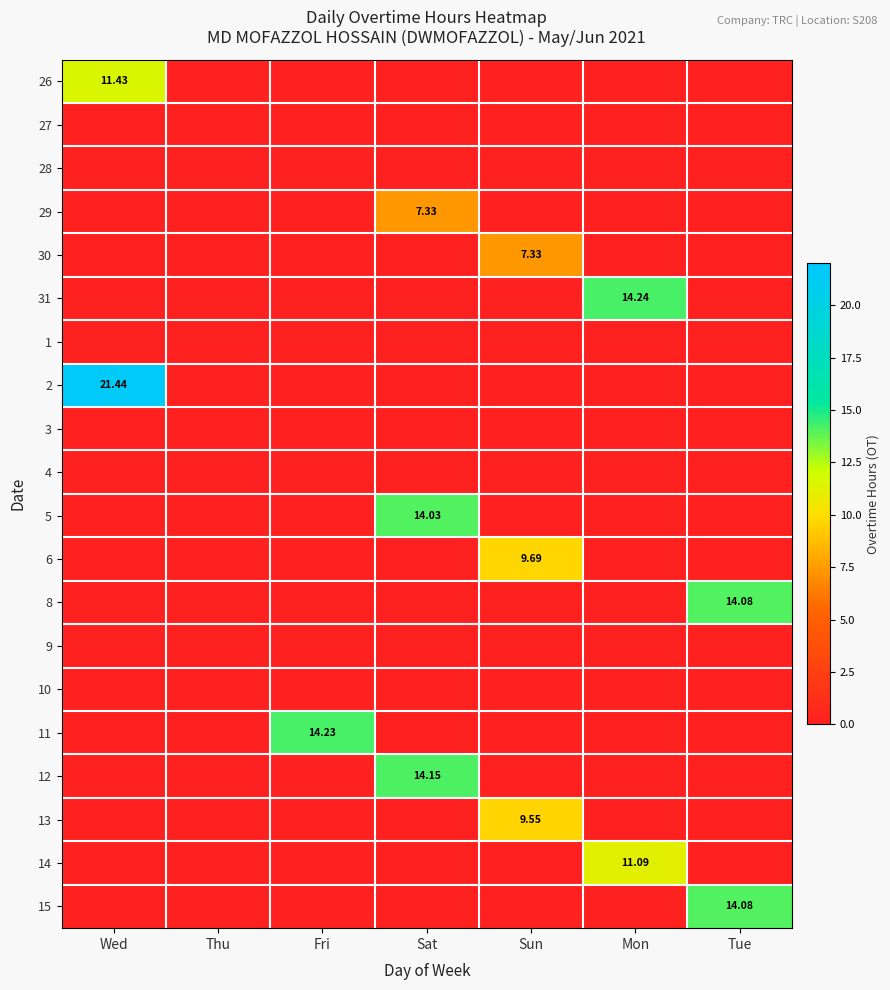

Which category has the lowest value in the 2 series?

Thu